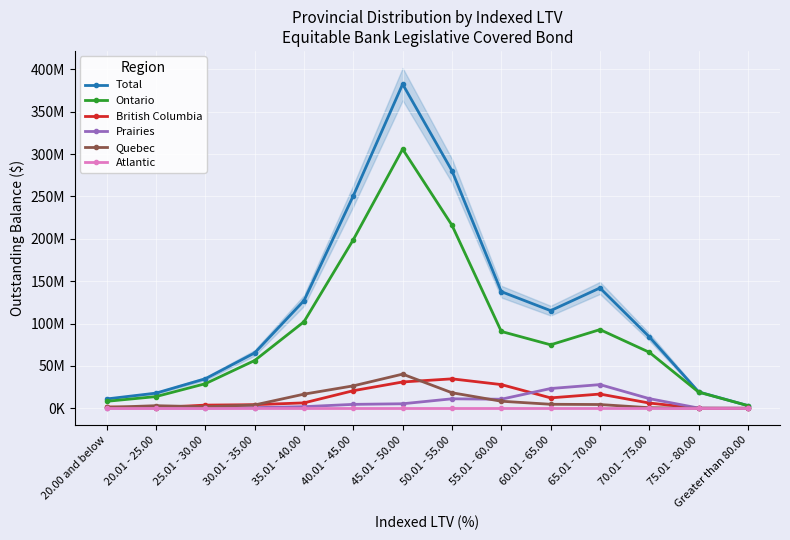

What is the highest value of the Total series?

382537955.7